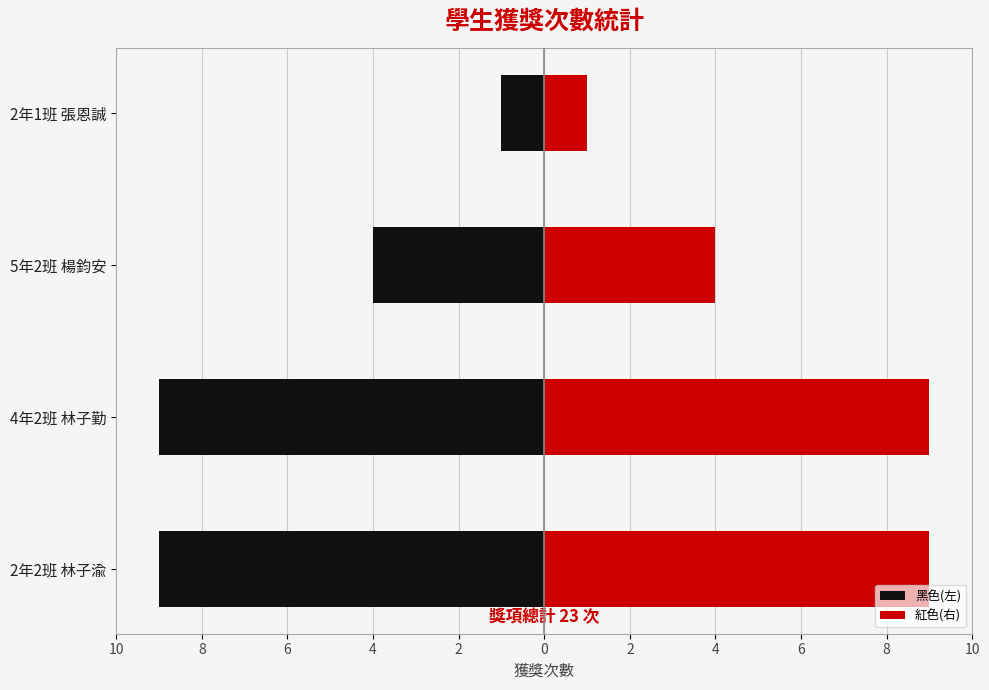

How many data points in 黑色(左) are above -4?

1